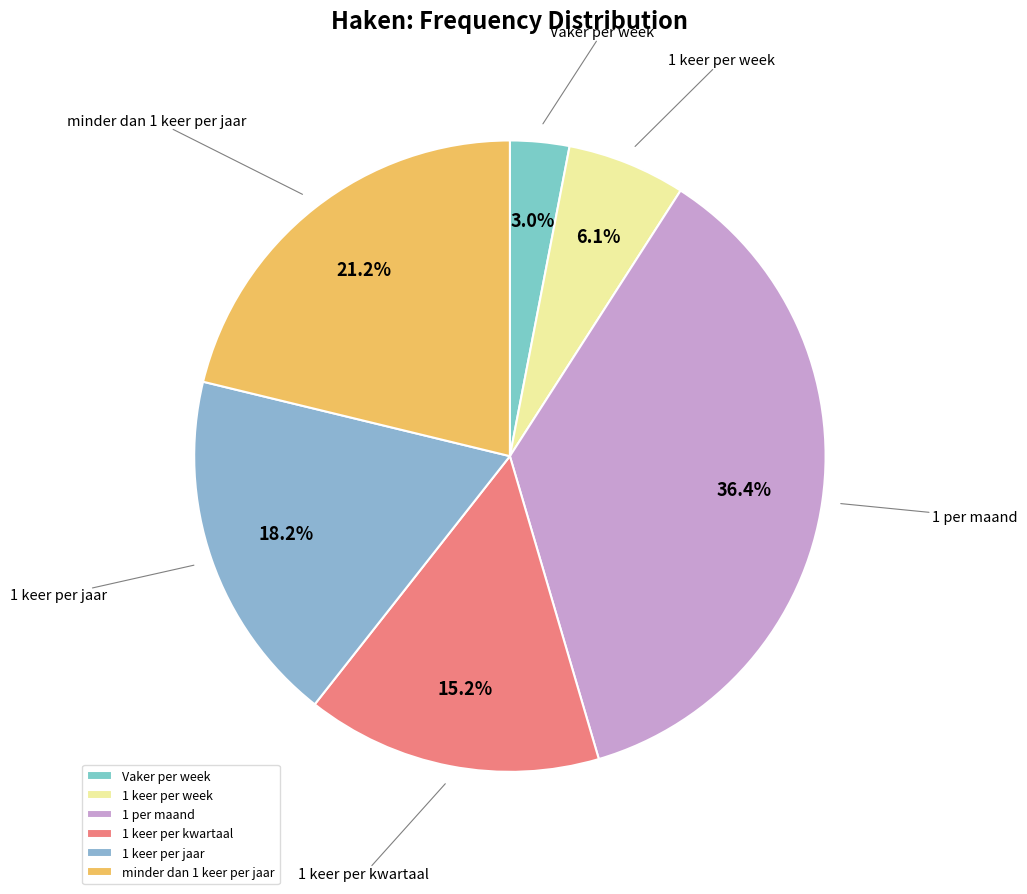

To the nearest percent, what is the difference between the largest and smallest slice percentages?

33%